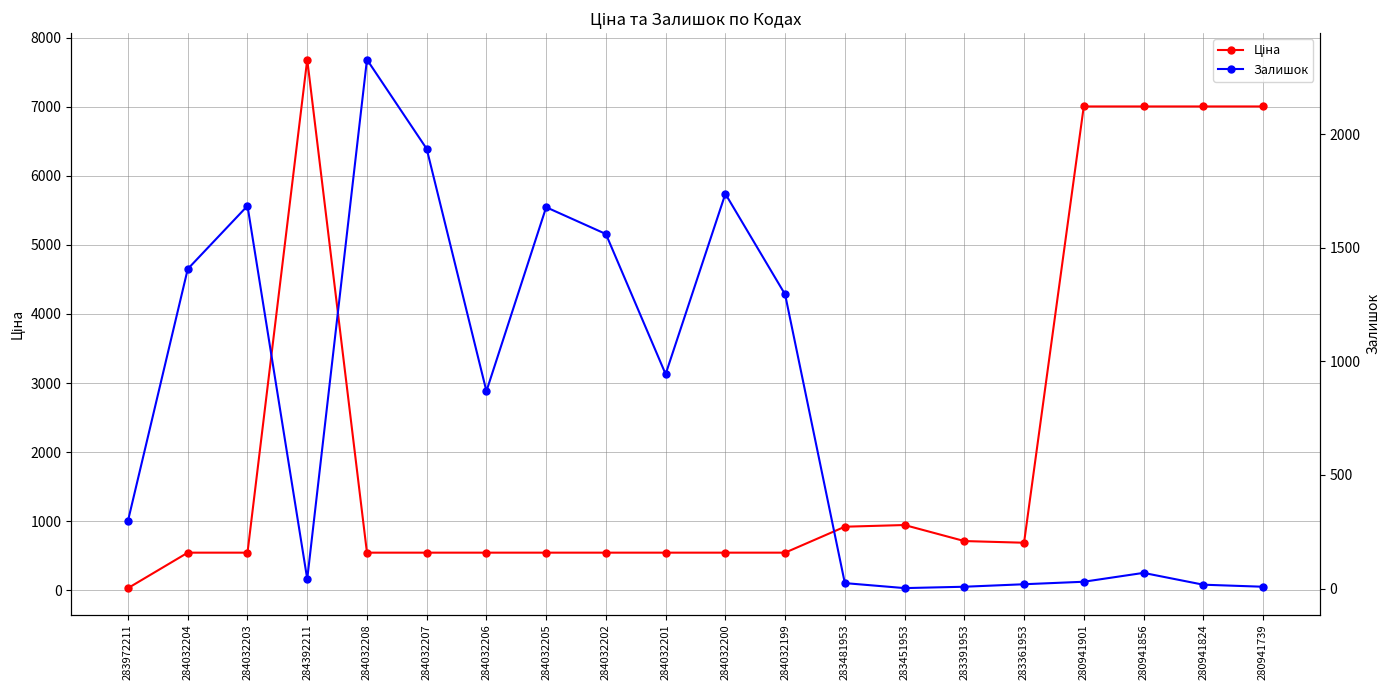

What is the label of the 16th point from the right?

284032208